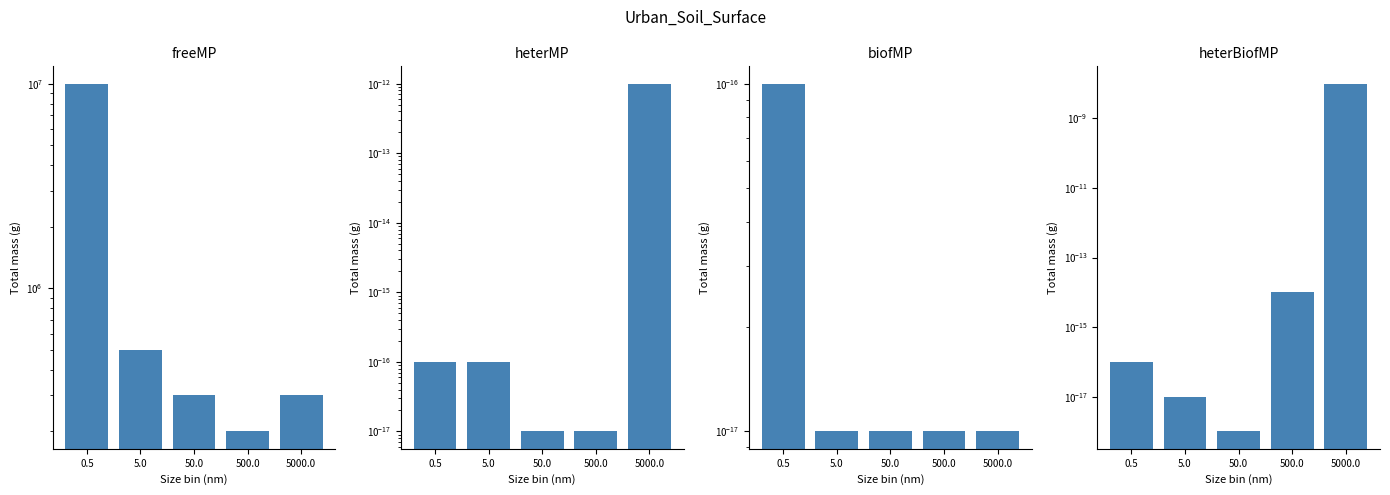

Are the bars horizontal?

No